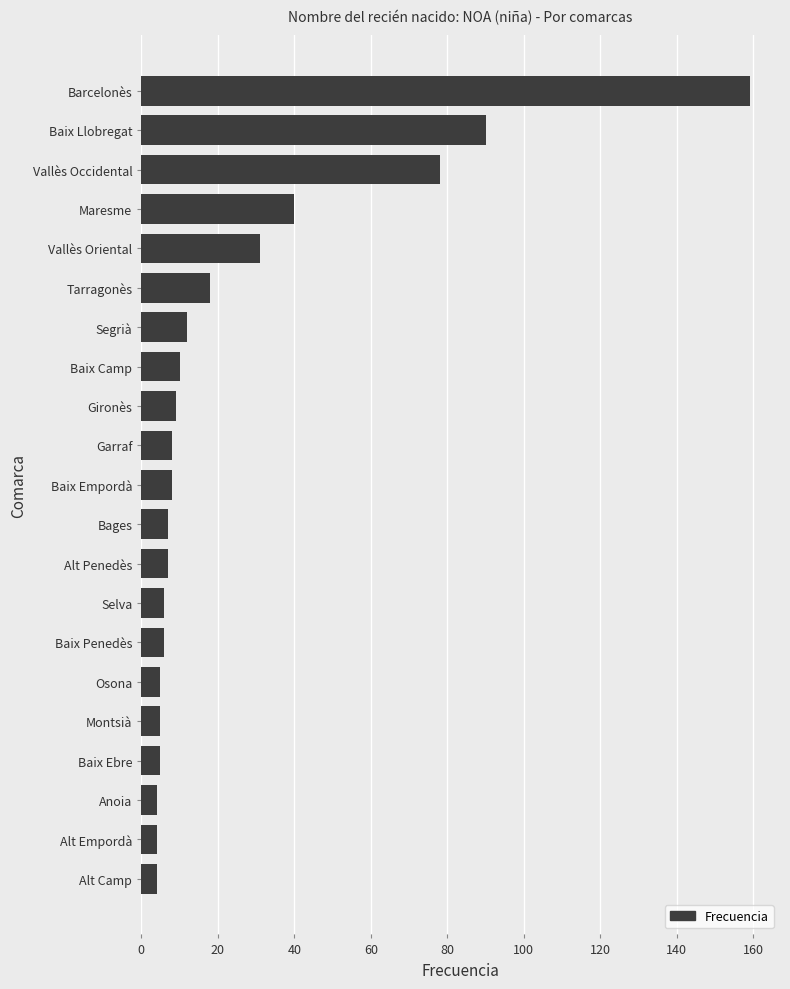

What is the sum of all values?

516